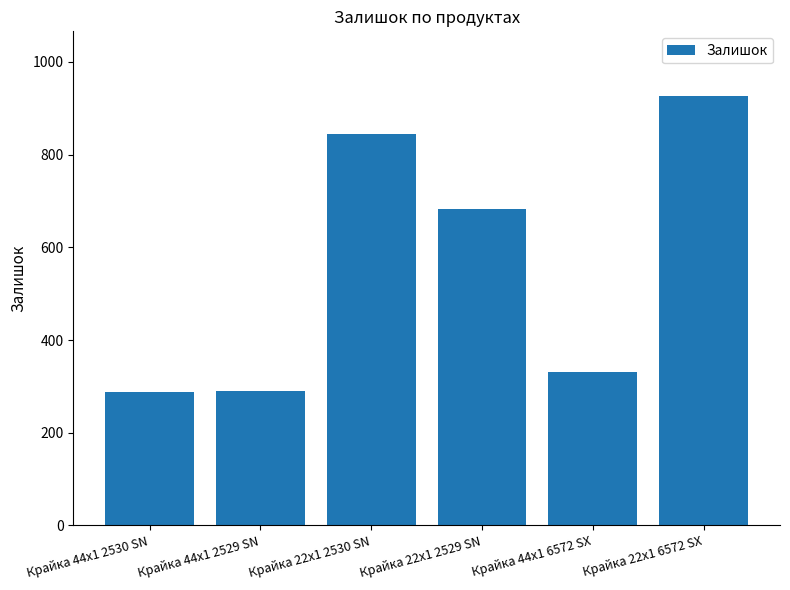

True or false: the data shows 426 at Крайка 44x1 2529 SN.

False